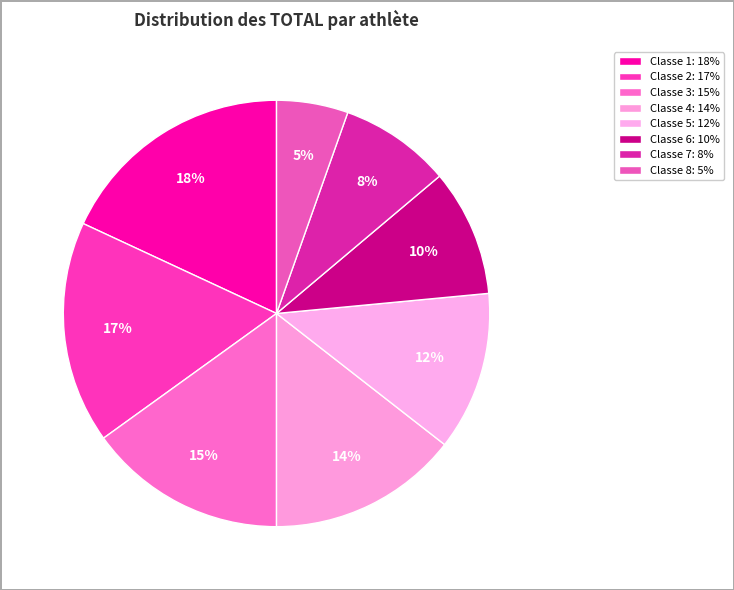

How many slices are in this pie chart?

8